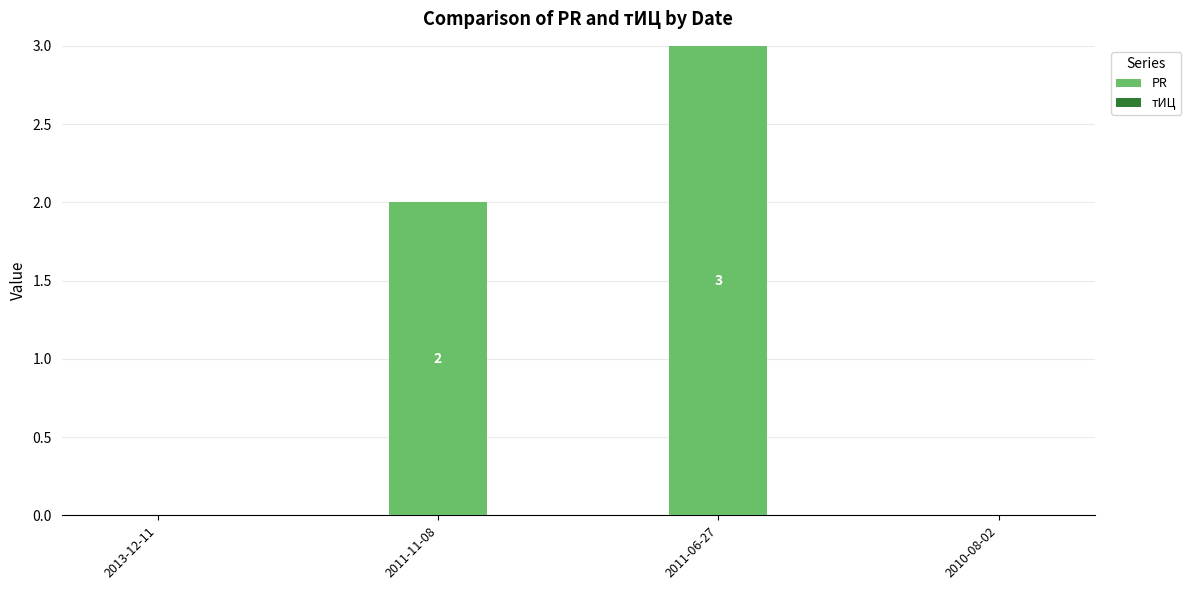

The chart shows a value of 0 at 2010-08-02. True or false?

True